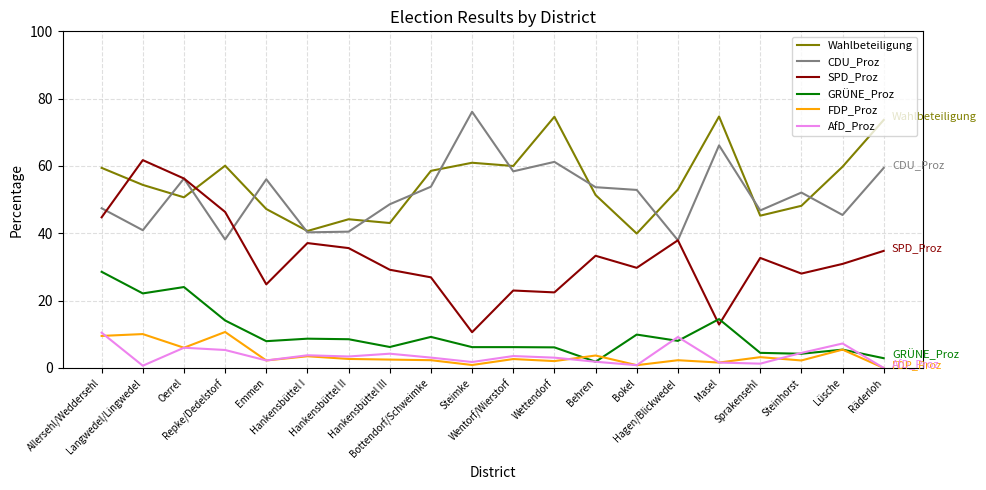

In FDP_Proz, how many points are lower than both neighbors (excluding endpoints)?

7